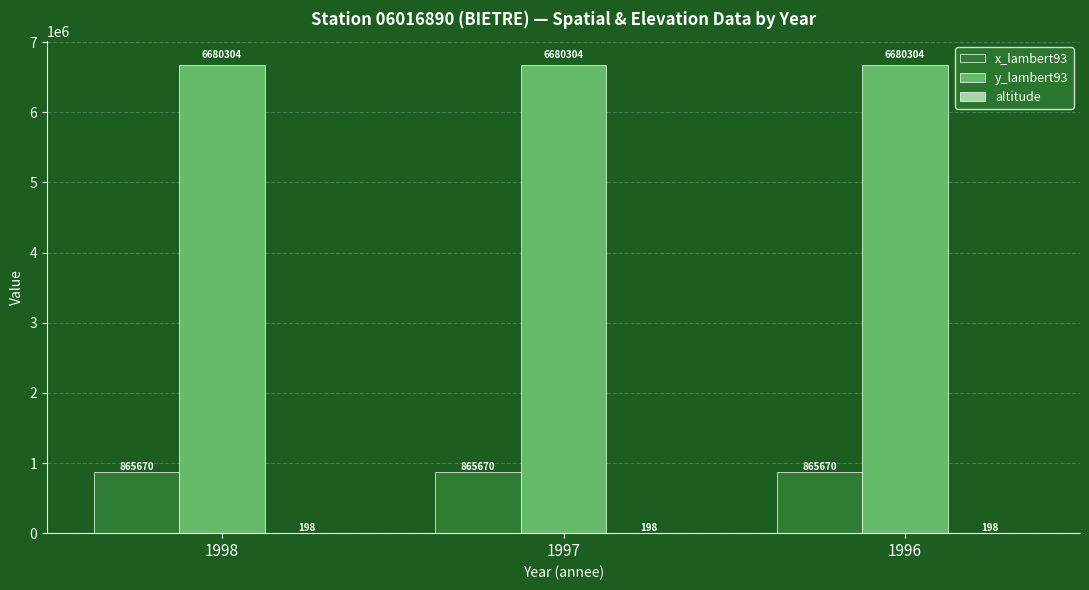

What is the highest value of the y_lambert93 series?

6680304